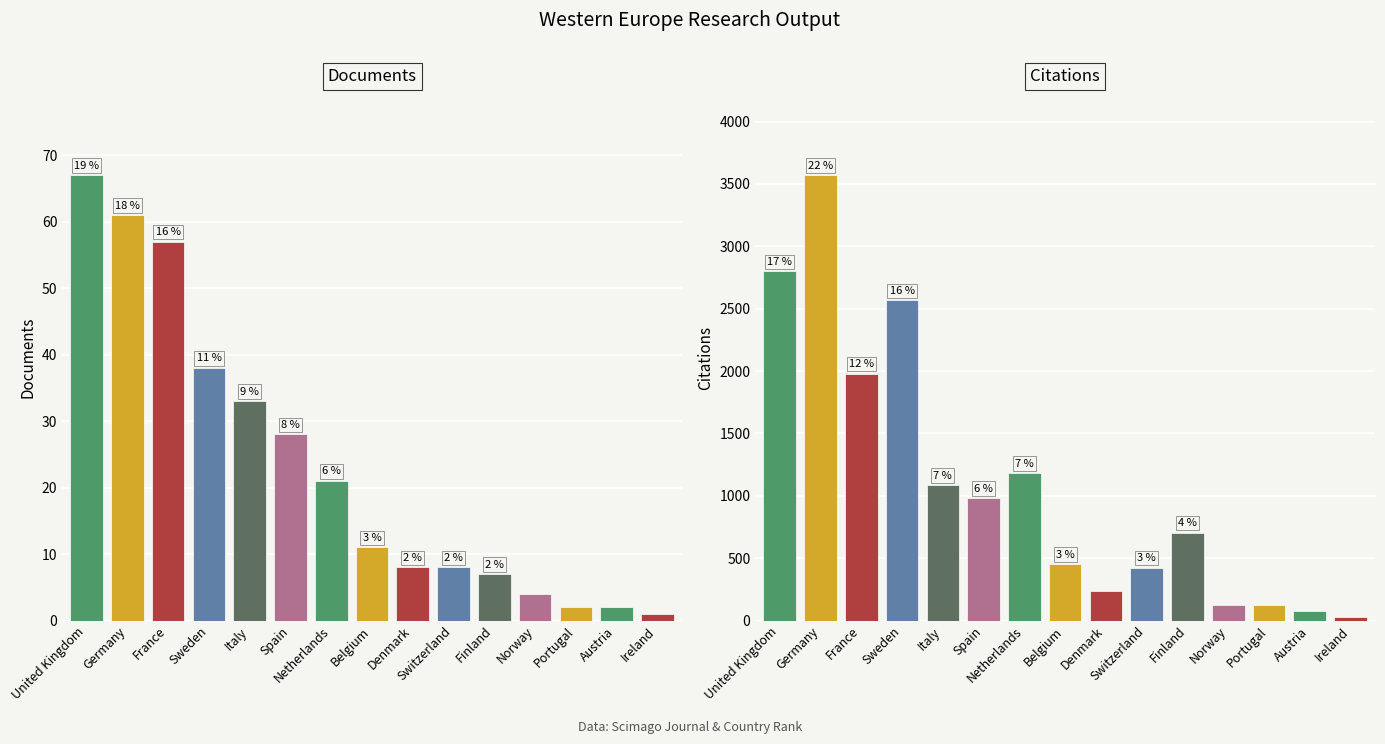

Is the value of Documents at Belgium greater than the value of Citations at Finland?

No